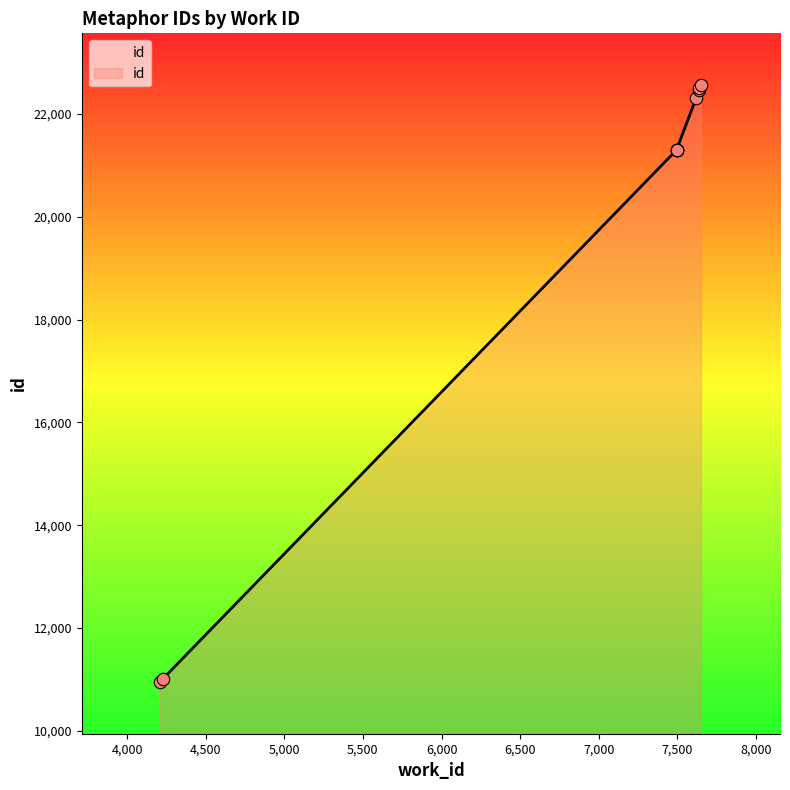

Approximately how many times larger is the value at 7619 compared to 4212?

2.0